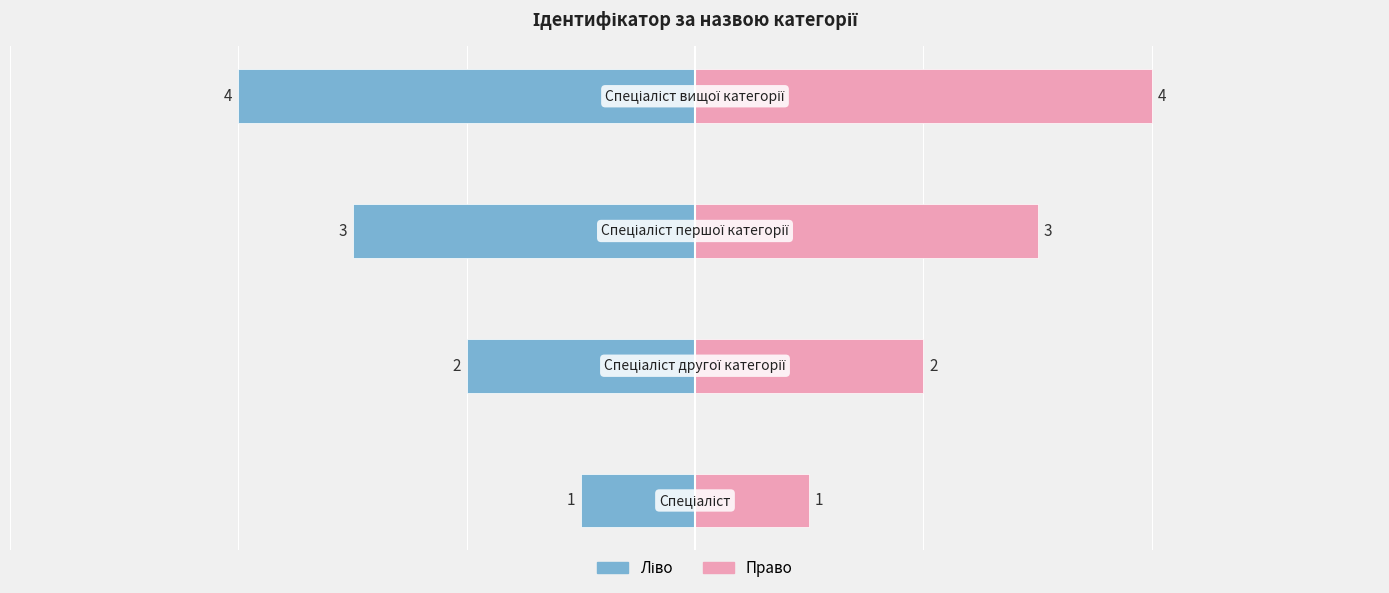

Is the value of Ідентифікатор (ліво) at 1 greater than the value of Ідентифікатор (право) at 1?

No